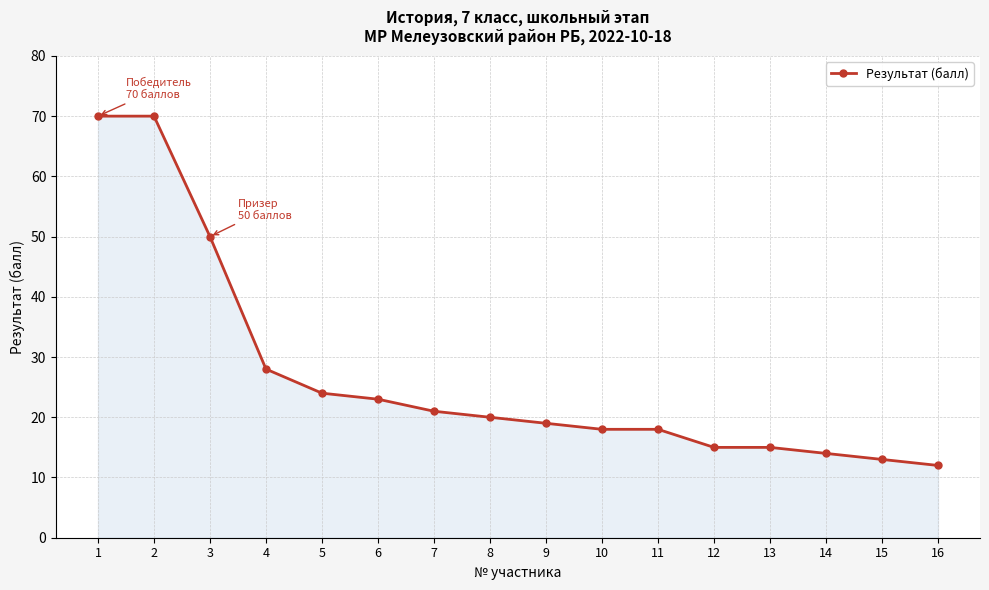

Does the chart have visible grid lines?

Yes